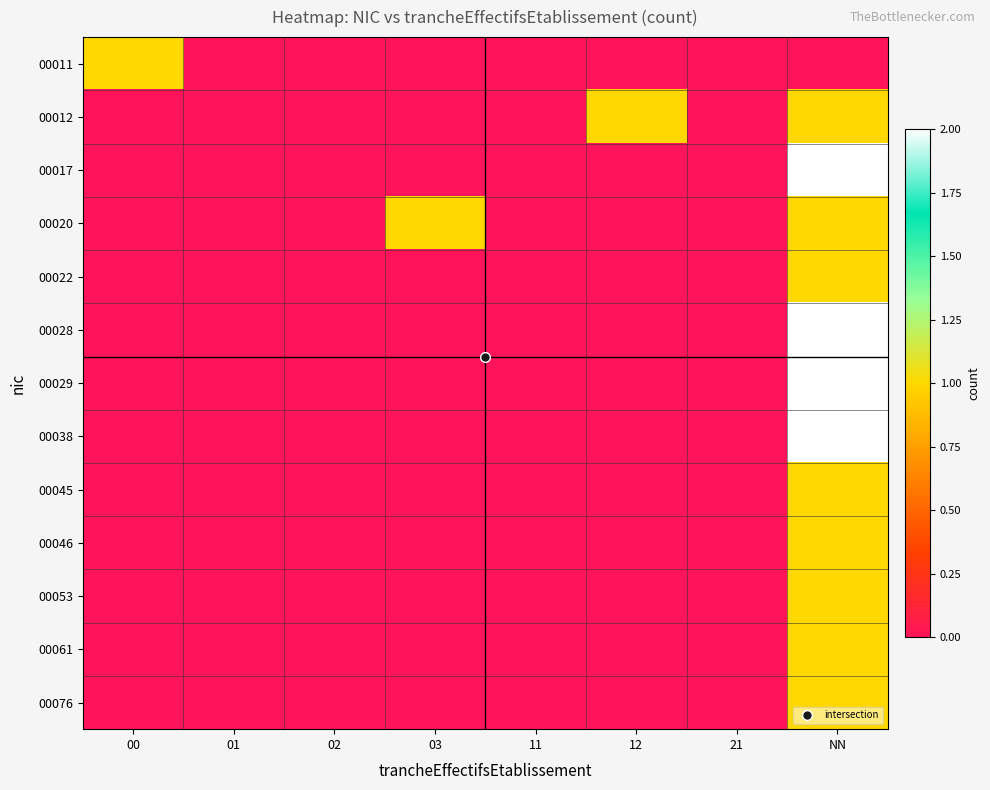

Rank the series at 12 from lowest to highest value.

00011, 00017, 00020, 00022, 00028, 00029, 00038, 00045, 00046, 00053, 00061, 00076, 00012